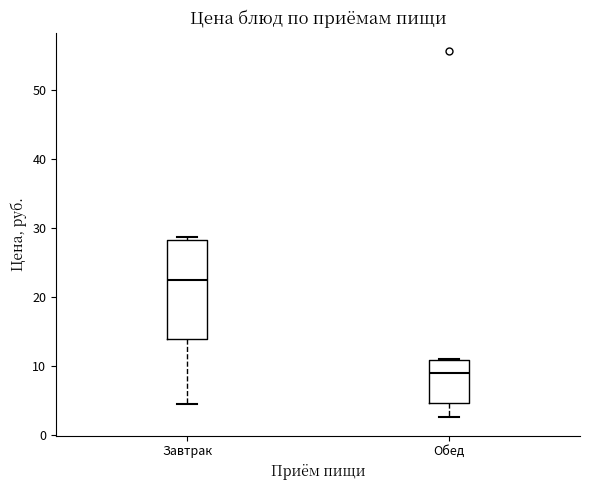

Where does the lower whisker of the box for Обед end on the y-axis? The values are not printed on the chart, so give them approximately, as read against the axis.

3